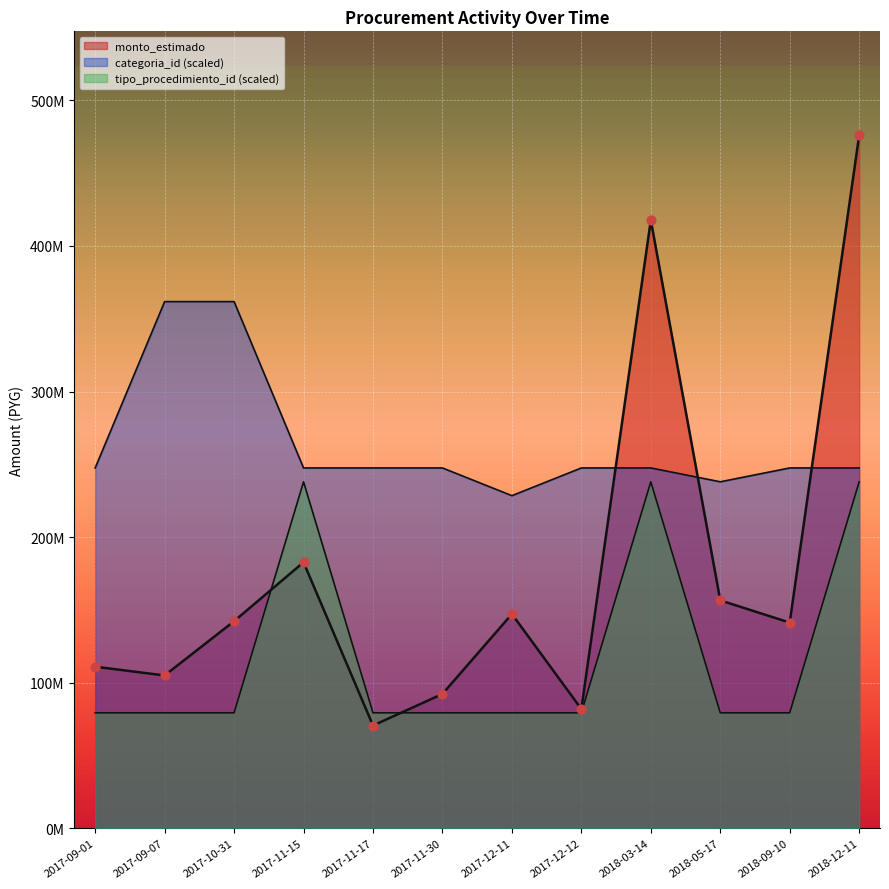

Which series has the largest total across all categories?

categoria_id